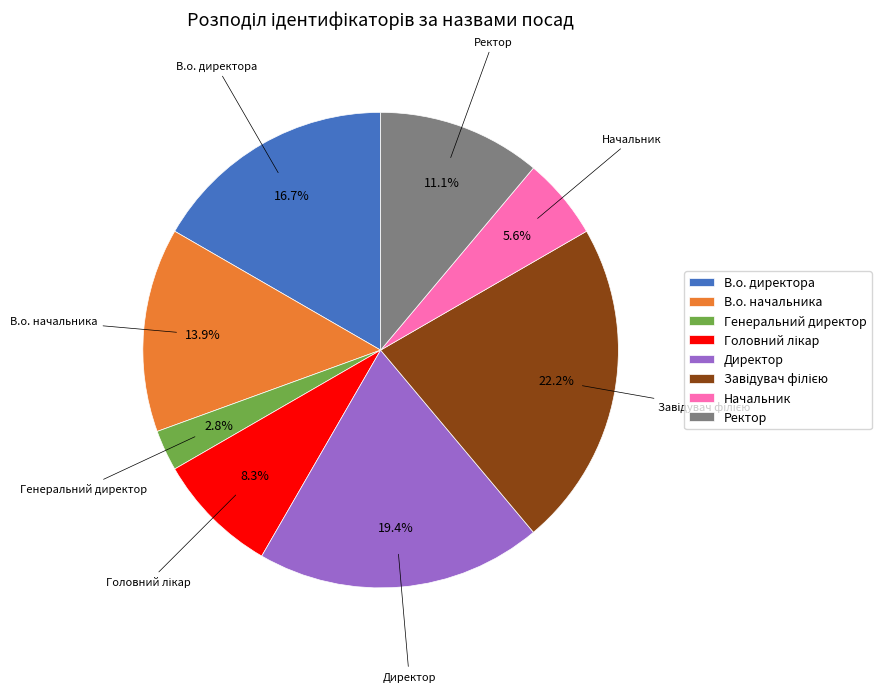

Do В.о. директора and Ректор together represent more than half of the pie?

No